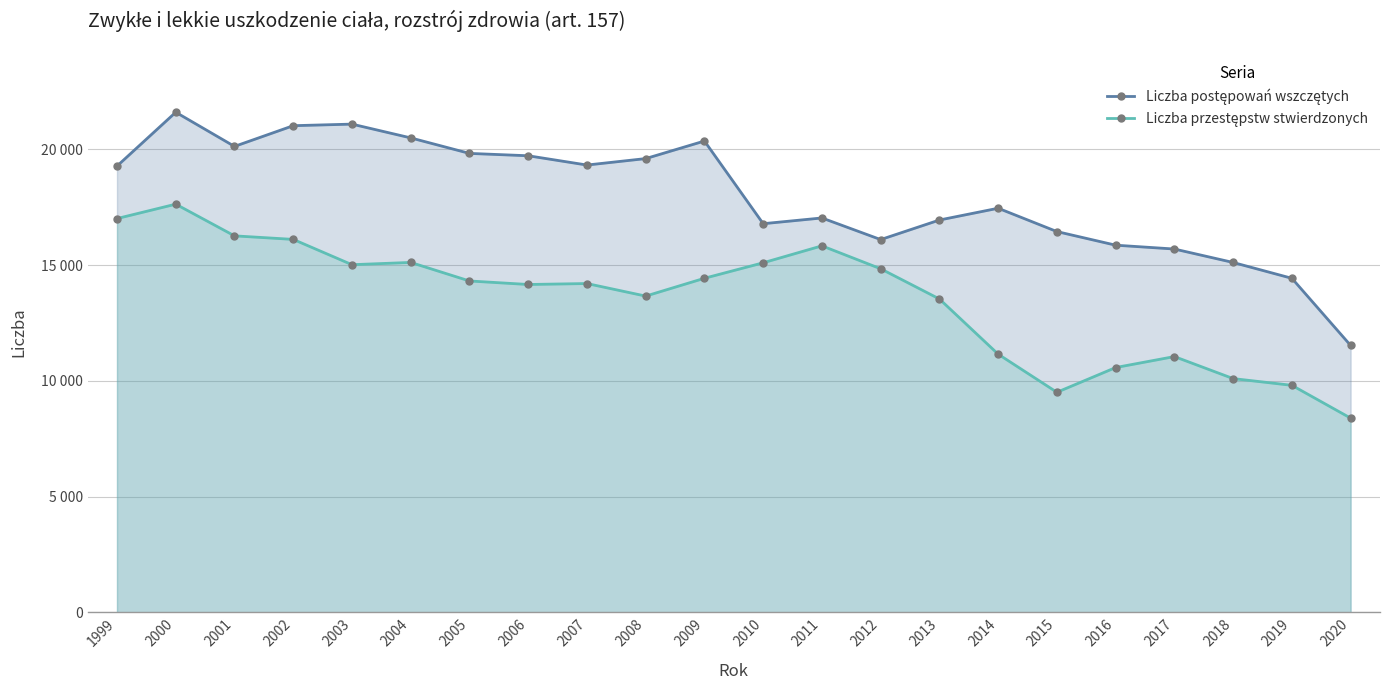

What is the value of the Liczba przestępstw stwierdzonych point at the 4th from the left?

16115